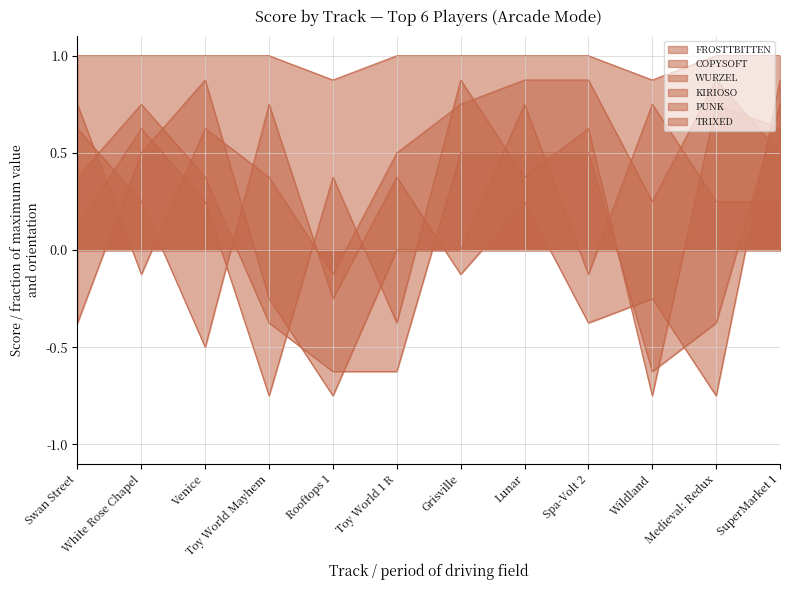

At which label does KIRIOSO first exceed 0?

White Rose Chapel